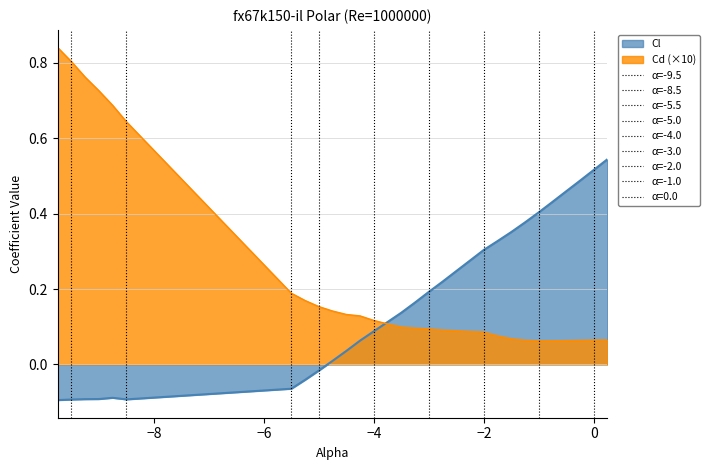

Reading right to left, transcribe all the data shown in this chart.

Cl: 0.5	0.5	0.5	0.5	0.4	0.4	0.4	0.4	0.3	0.3	0.3	0.2	0.2	0.2	0.2	0.1	0.1	0.1	0.1	0.0	0.0	-0.0	-0.0	-0.1	-0.1	-0.1	-0.1	-0.1	-0.1	-0.1
Cd: 0.1	0.1	0.1	0.1	0.1	0.1	0.1	0.1	0.1	0.1	0.1	0.1	0.1	0.1	0.1	0.1	0.1	0.1	0.1	0.1	0.1	0.2	0.2	0.2	0.6	0.7	0.7	0.8	0.8	0.8